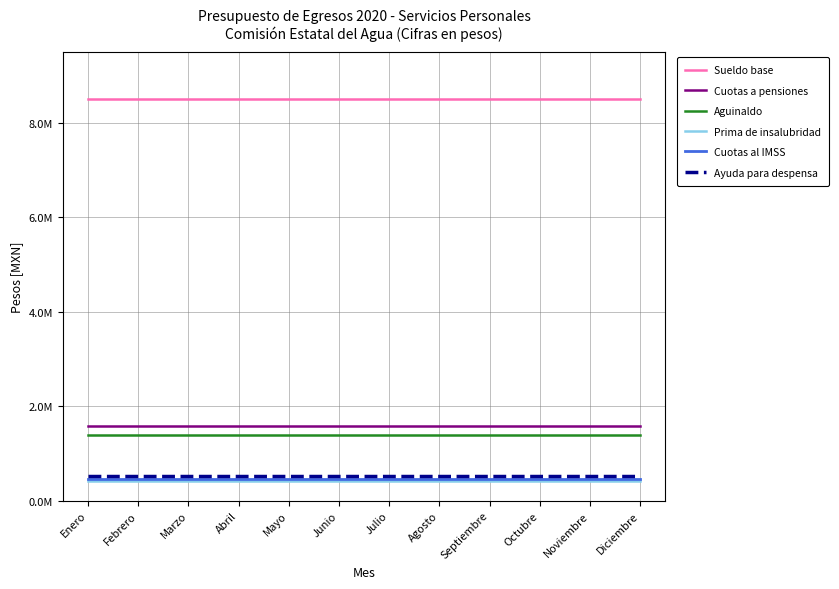

Which category has the highest value in the Sueldo base series?

Diciembre